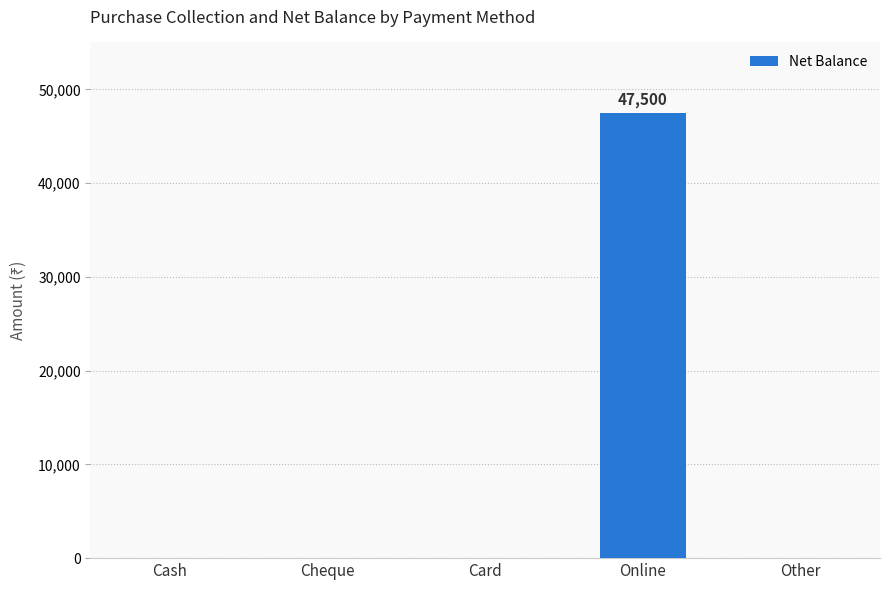

Is it true that the value at Other is 0?

True